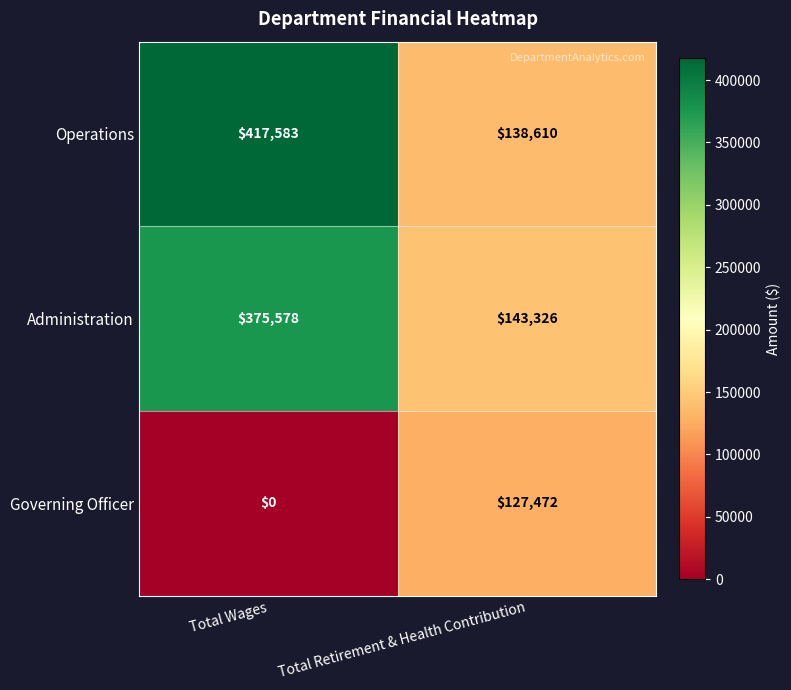

Is it true that Governing Officer equals 0 at Total Wages?

True